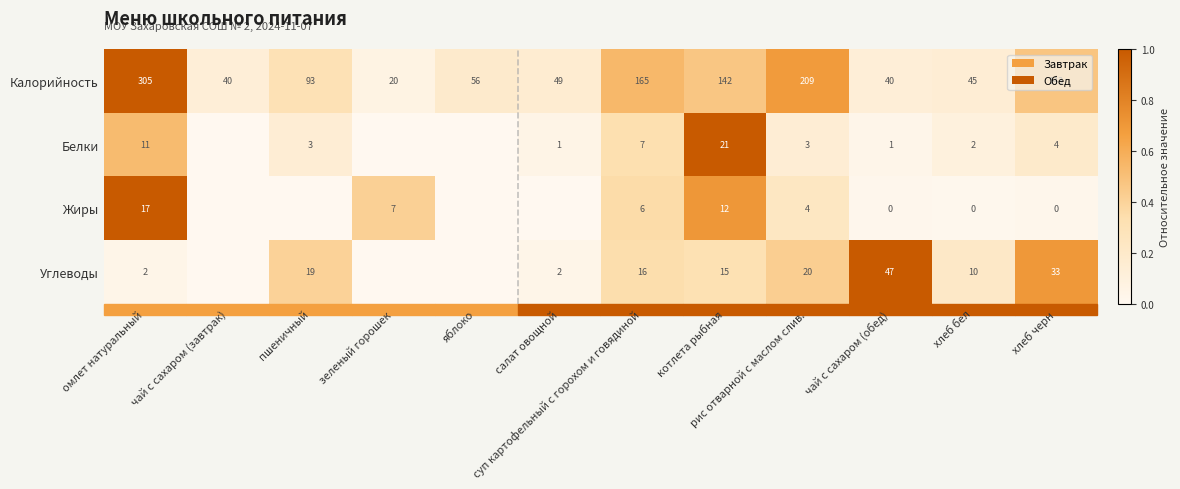

What is the approximate value of Калорийность at зеленый горошек?

20